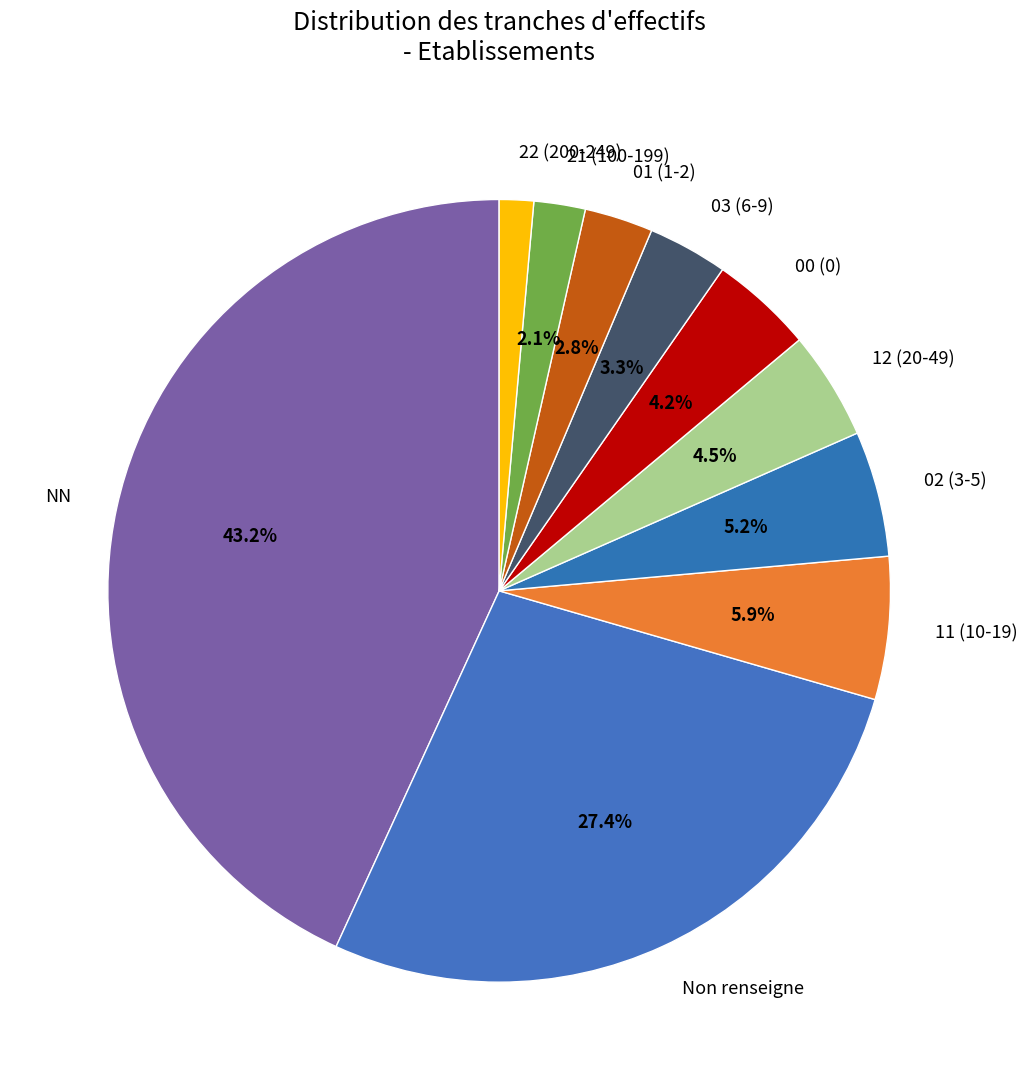

How many segments does this pie chart have?

10